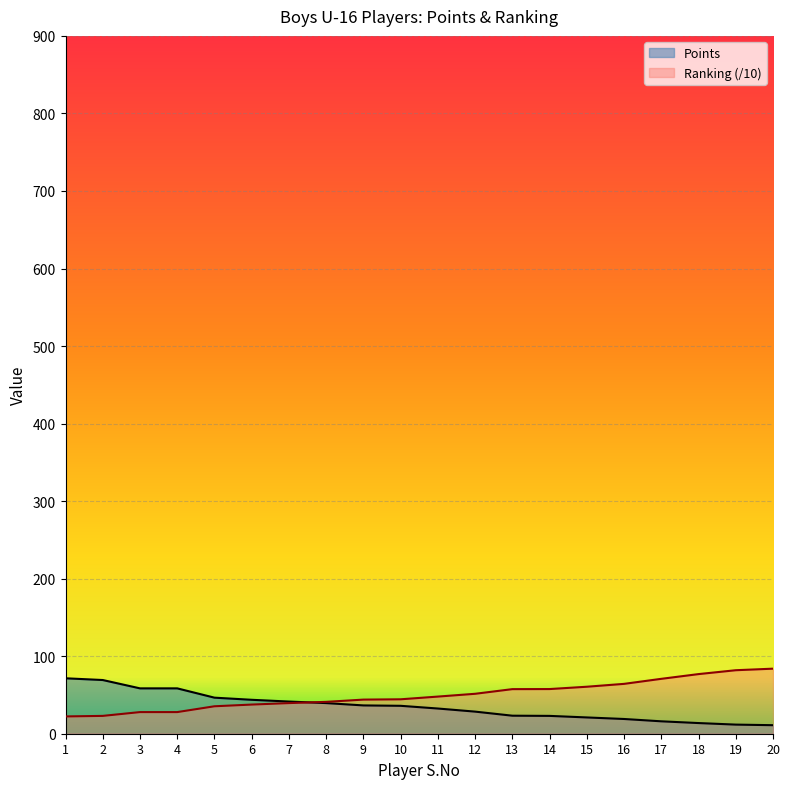

Is the value of Ranking at 15 greater than the value of Points at 4?

Yes